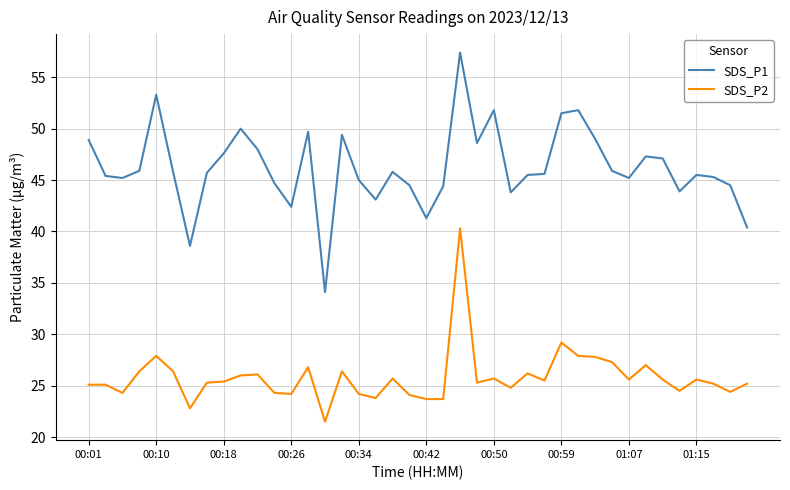

Which series has the largest range (max minus min)?

SDS_P1